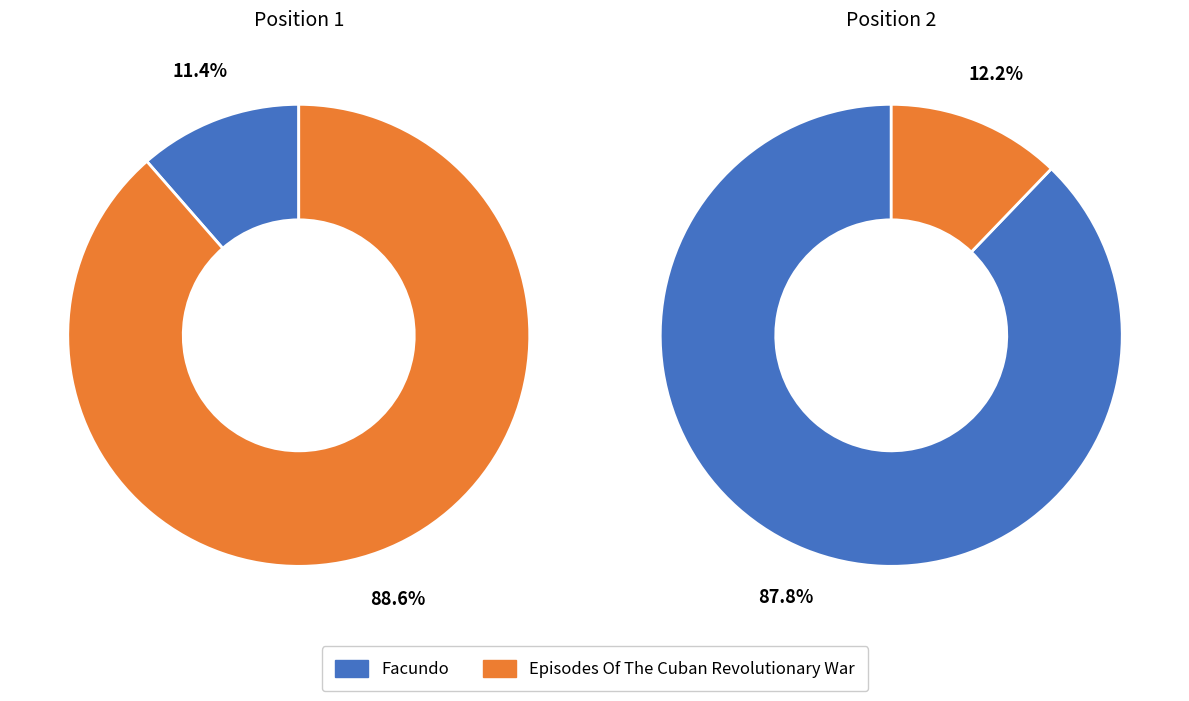

How many segments does this pie chart have?

2